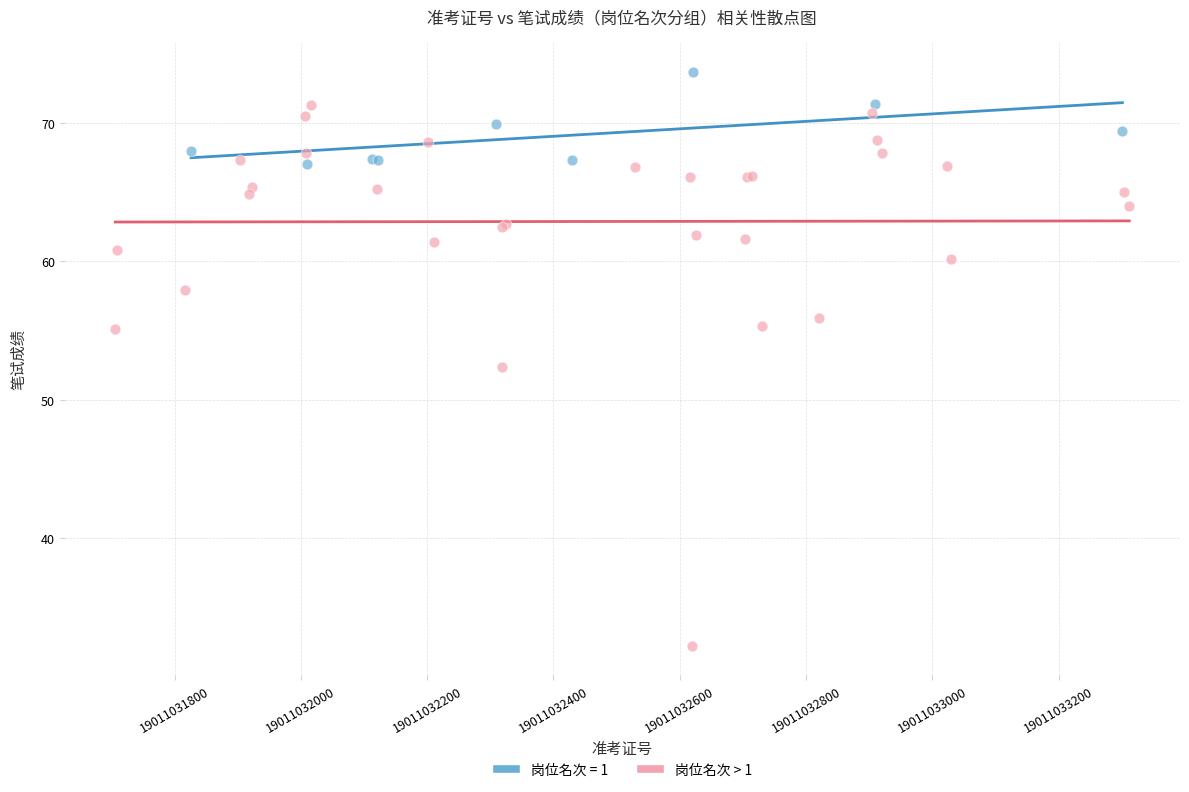

Which series contains the lowest Y value?

岗位名次 > 1